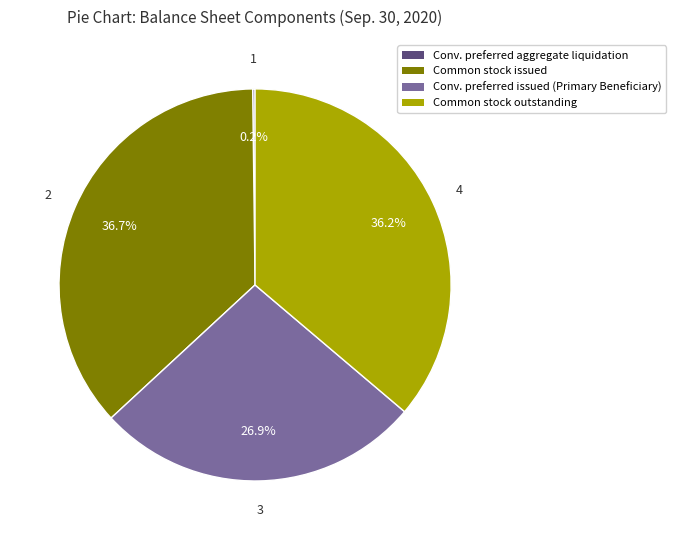

Is there any slice that represents more than half of the pie?

No